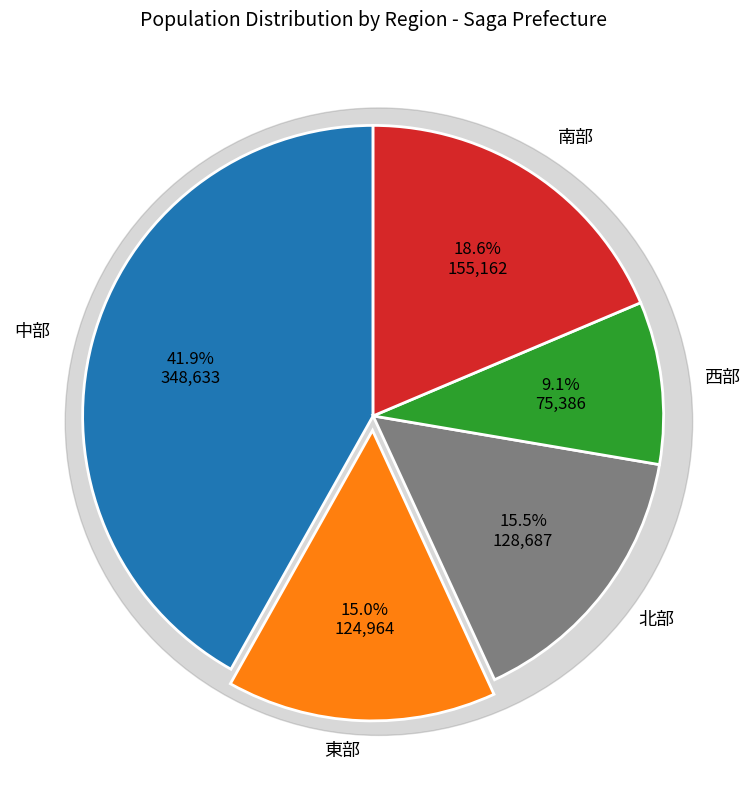

Combined, what portion of the pie is 西部 and 東部?

24.1%